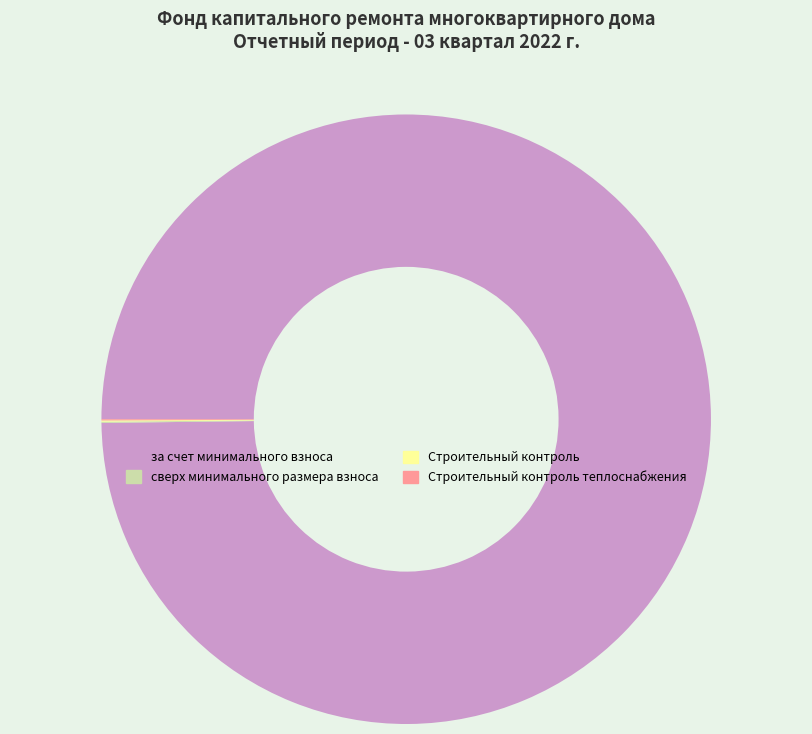

Which category has the biggest portion of the pie?

за счет минимального взноса